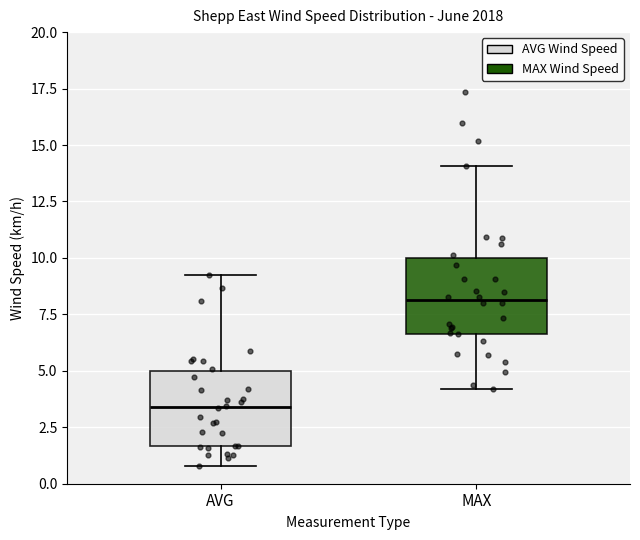

Where does the lower whisker of the box for AVG end on the y-axis? The values are not printed on the chart, so give them approximately, as read against the axis.

1.0